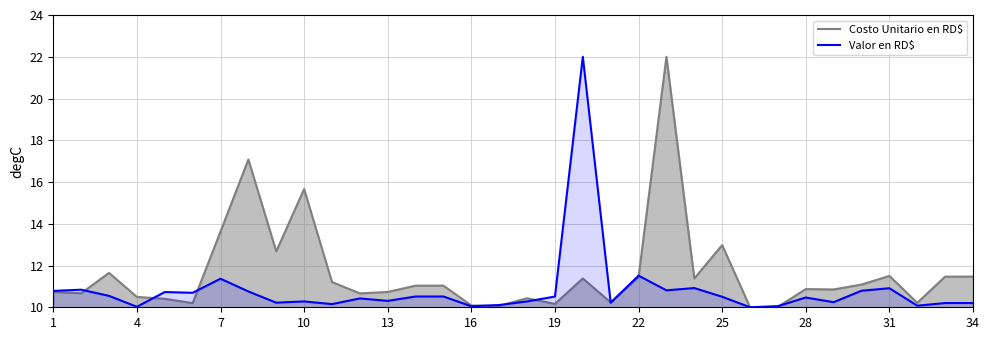

What is the difference between the maximum and minimum values in the Valor en RD$ series?

12.0